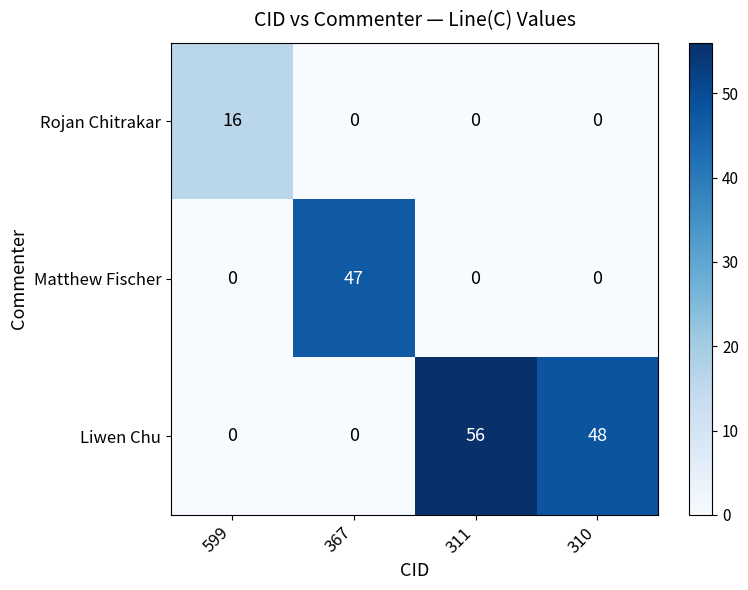

What is the maximum value for Rojan Chitrakar?

16